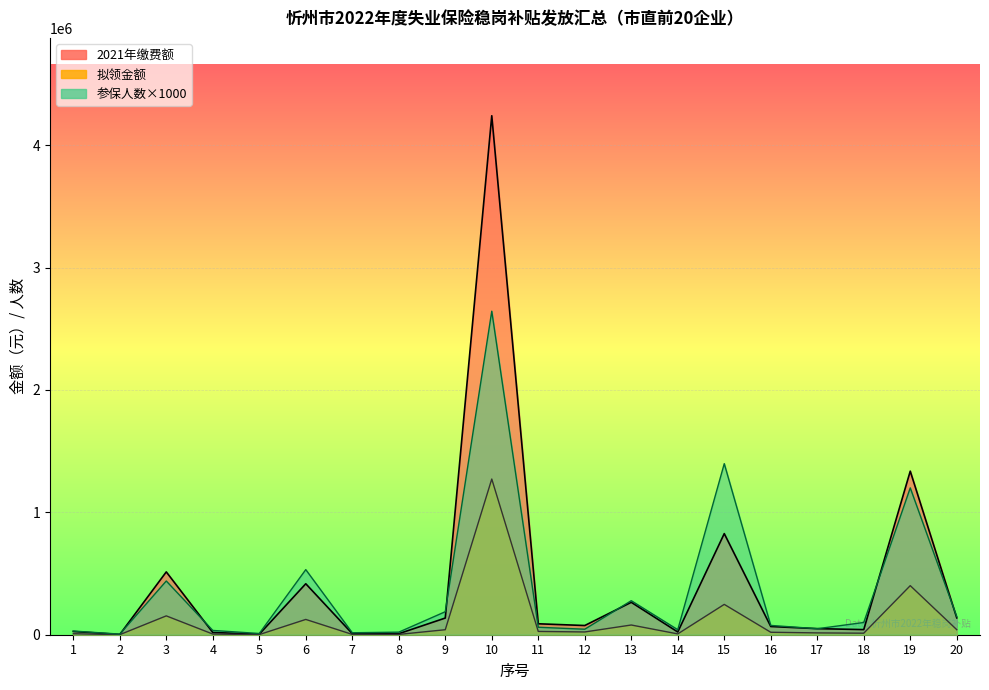

Between which two adjacent categories do 2021年缴费额 and 参保人数 first intersect?

2 and 3